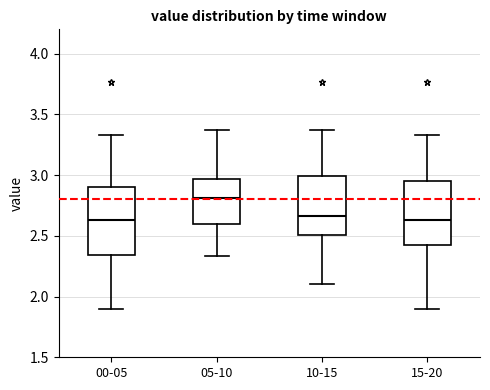

Where is the upper edge of the box for 00-05 on the y-axis? The values are not printed on the chart, so give them approximately, as read against the axis.

2.90